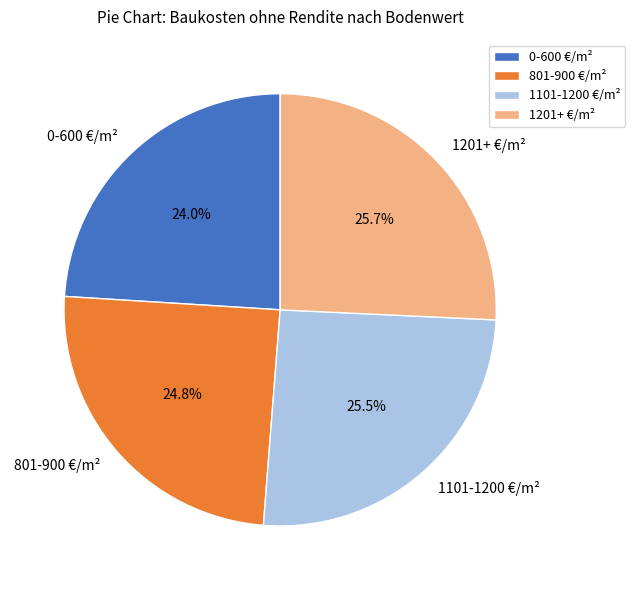

Is there any slice that represents more than half of the pie?

No